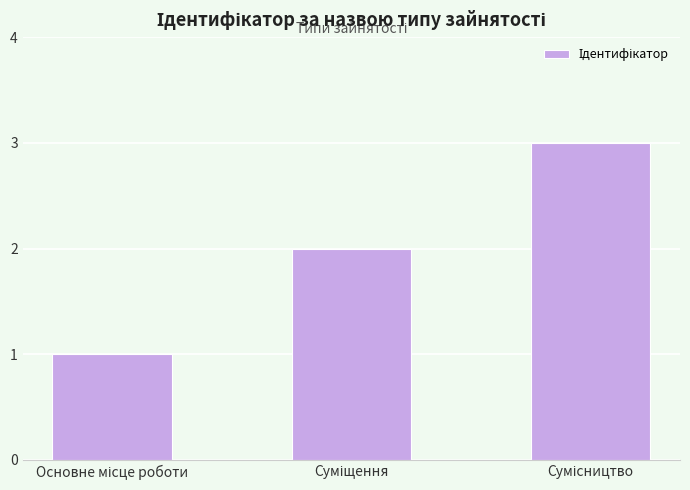

What is the sum of all values?

6